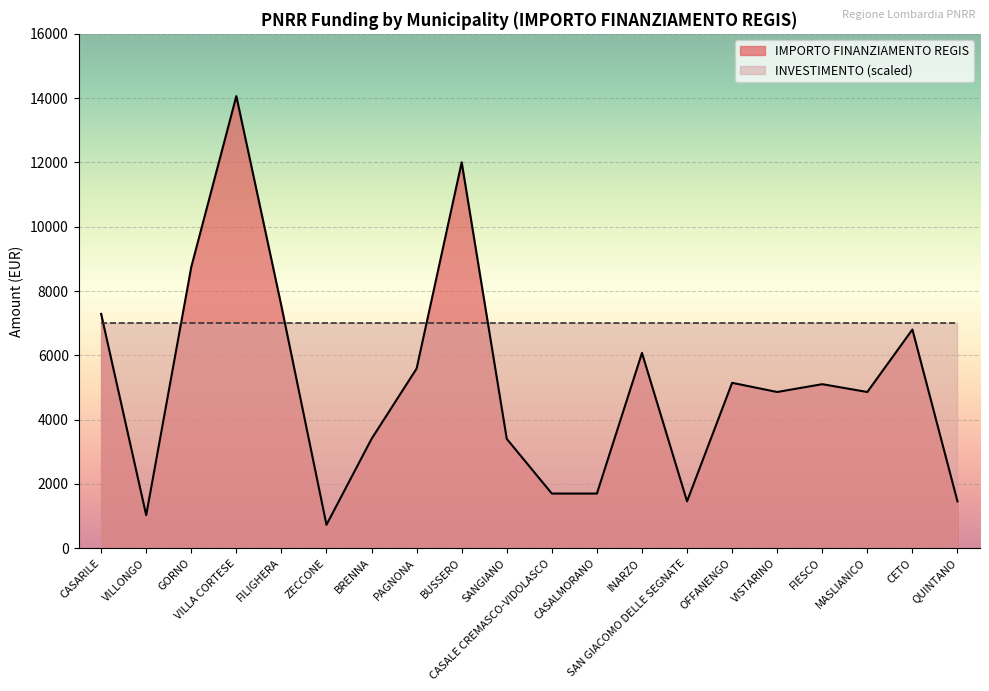

The chart shows a value of 1275 at PAGNONA. True or false?

False